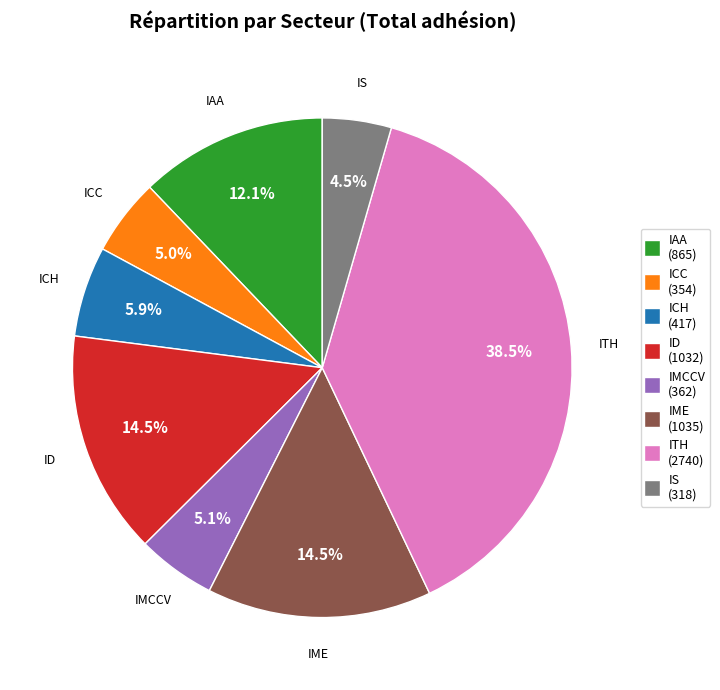

What is the ratio of the value at ICH to the value at IS?

1.3